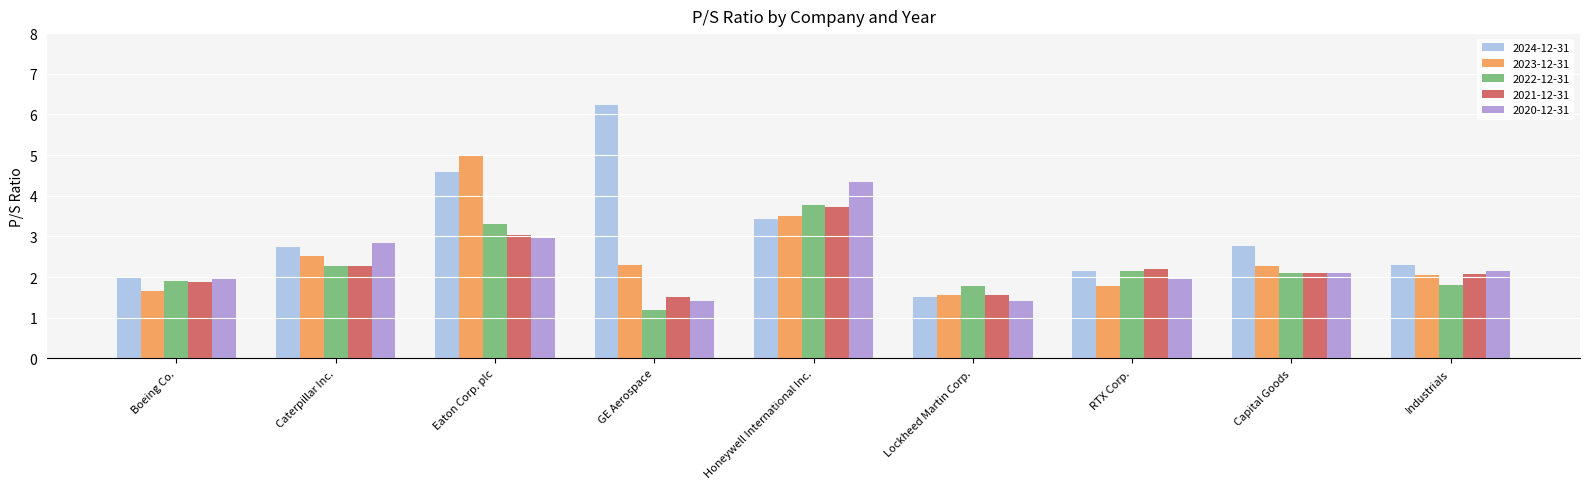

The value of 2024-12-31 at Boeing Co. is 2.0. True or false?

True